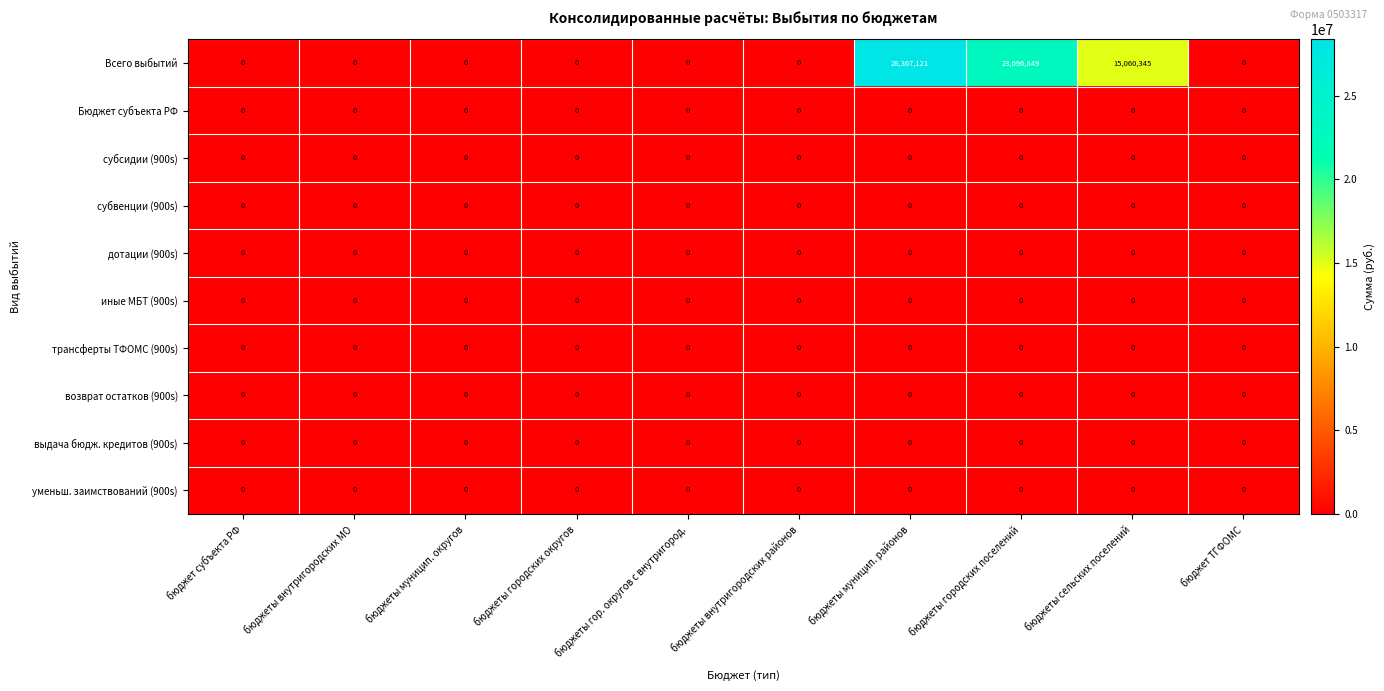

Which series has the widest spread of values?

Всего выбытий